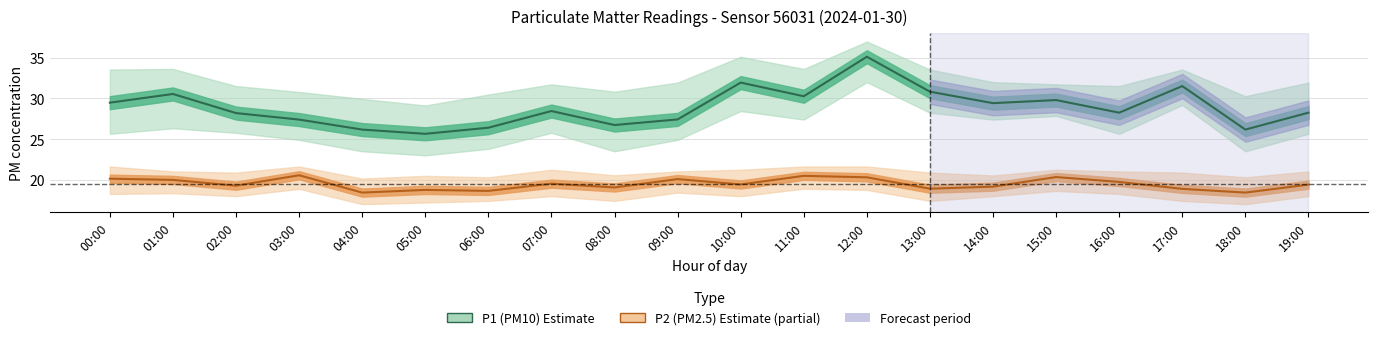

What is the greatest value displayed?

35.1